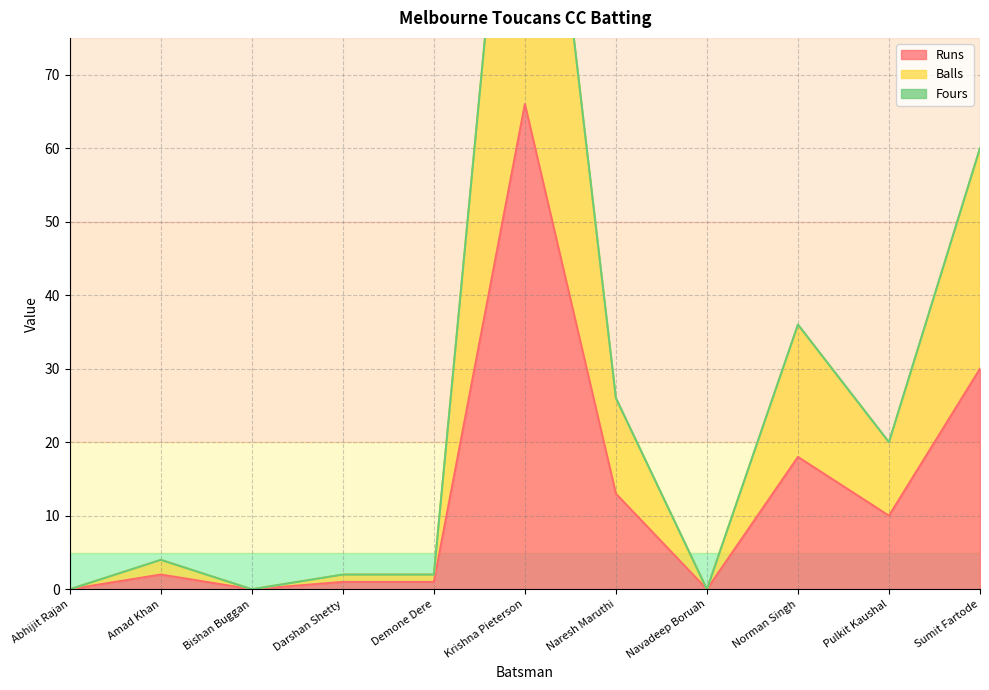

The value of Runs at Pulkit Kaushal is 10. True or false?

True